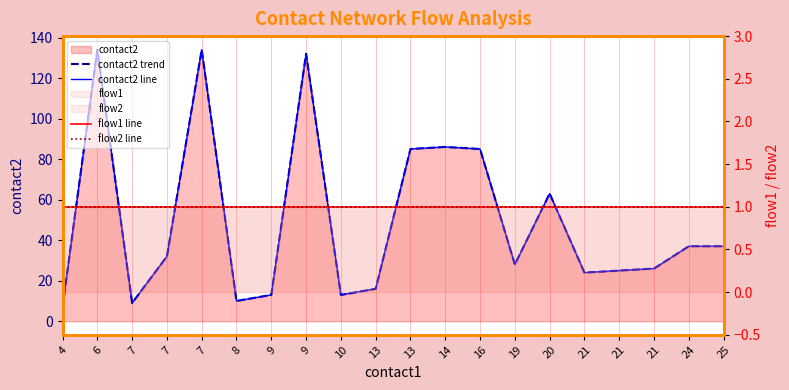

At which label does contact2 trend reach its peak?

6